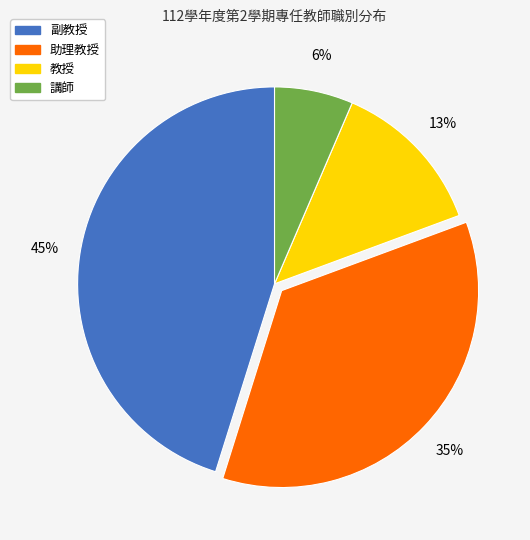

To the nearest percent, what is the average slice percentage?

25%